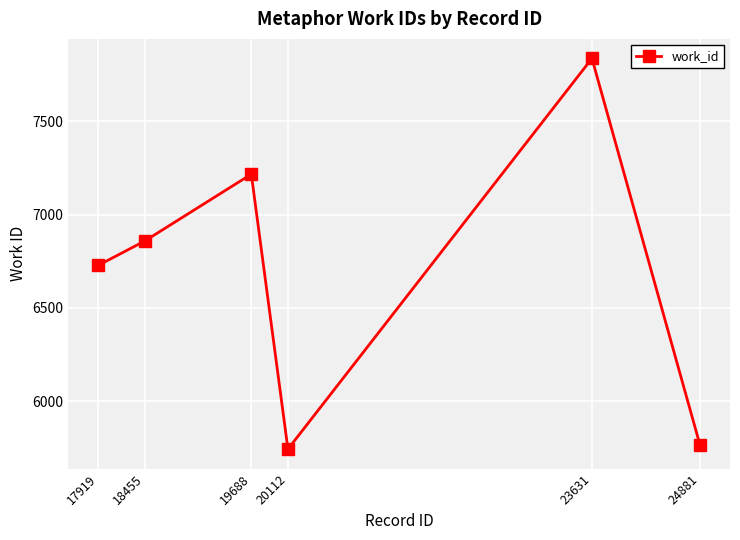

How many lines are shown in the chart?

1